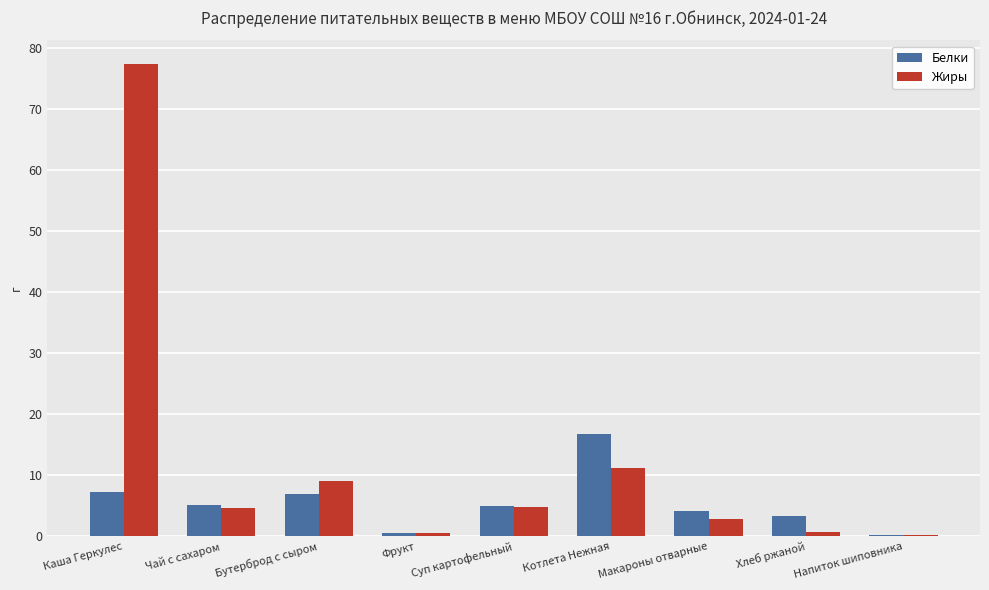

Are the bars horizontal?

No